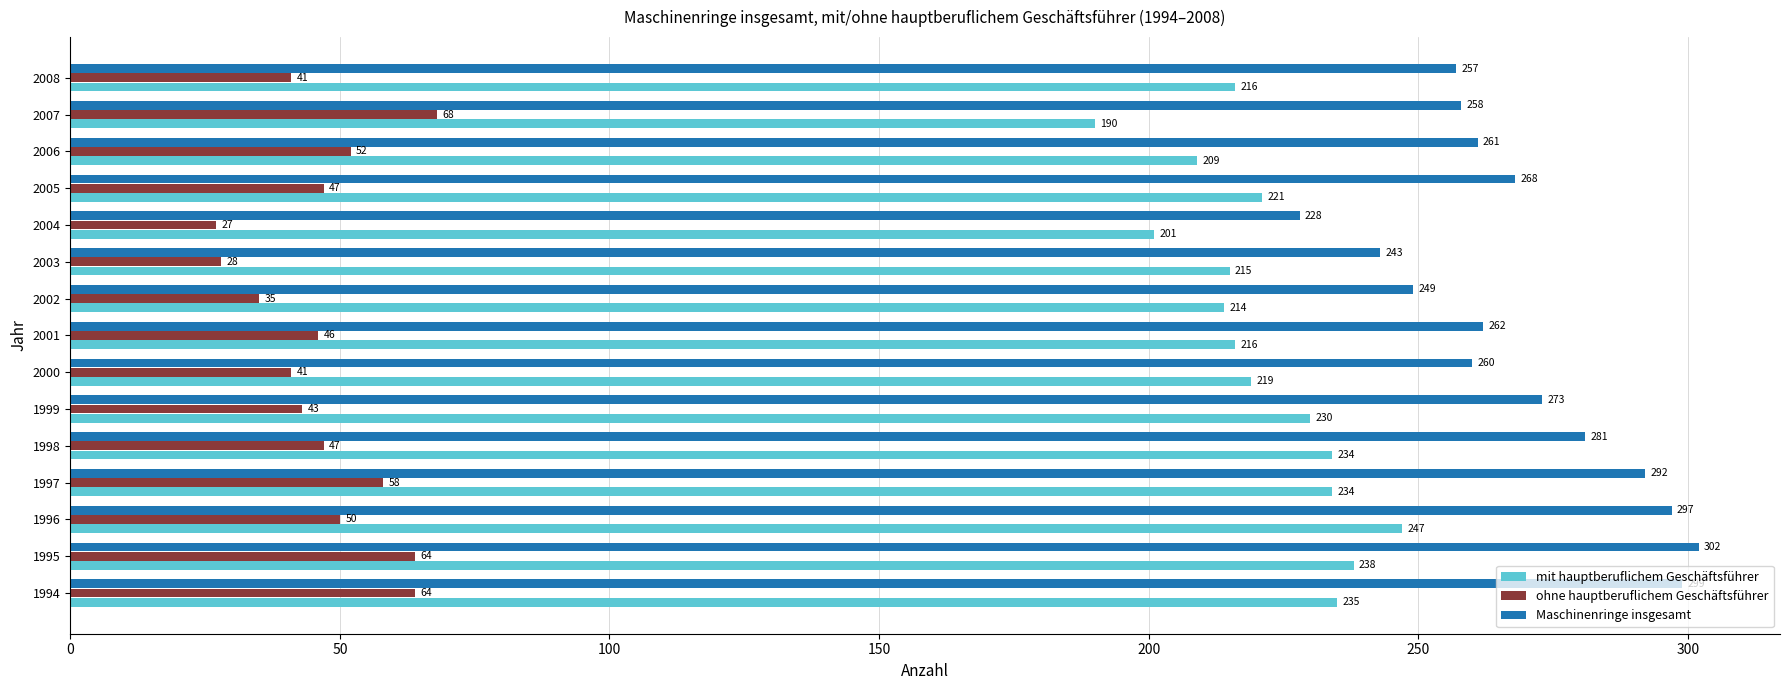

What is the approximate value of mit hauptberuflichem Geschäftsführer at 2002, to the nearest 10?

210